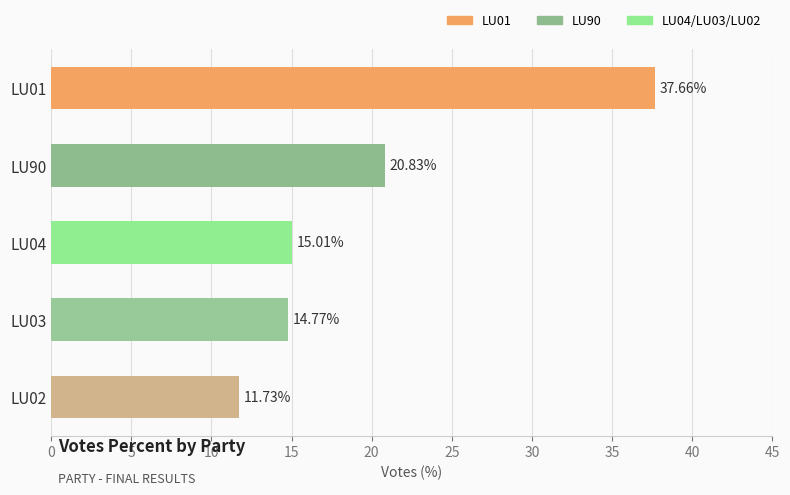

How many data points are above 15?

3